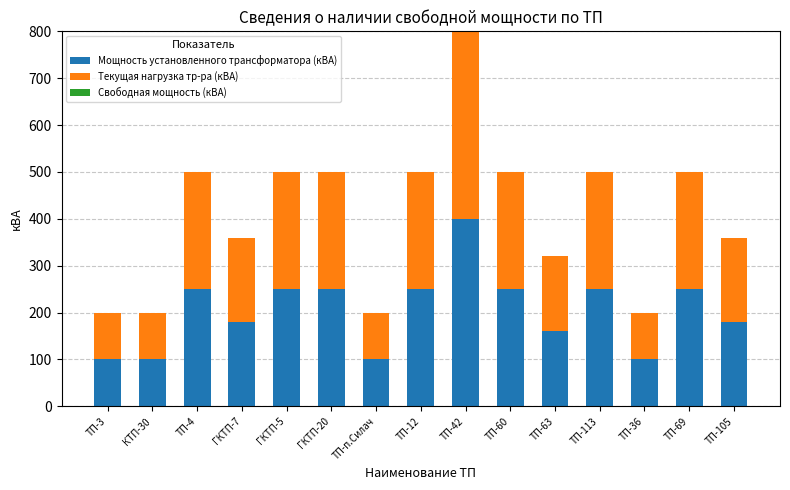

Reading right to left, transcribe the values for Мощность установленного трансформатора (кВА).

ТП-105=180	ТП-69=250	ТП-36=100	ТП-113=250	ТП-63=160	ТП-60=250	ТП-42=400	ТП-12=250	ТП-п.Силач=100	ГКТП-20=250	ГКТП-5=250	ГКТП-7=180	ТП-4=250	КТП-30=100	ТП-3=100